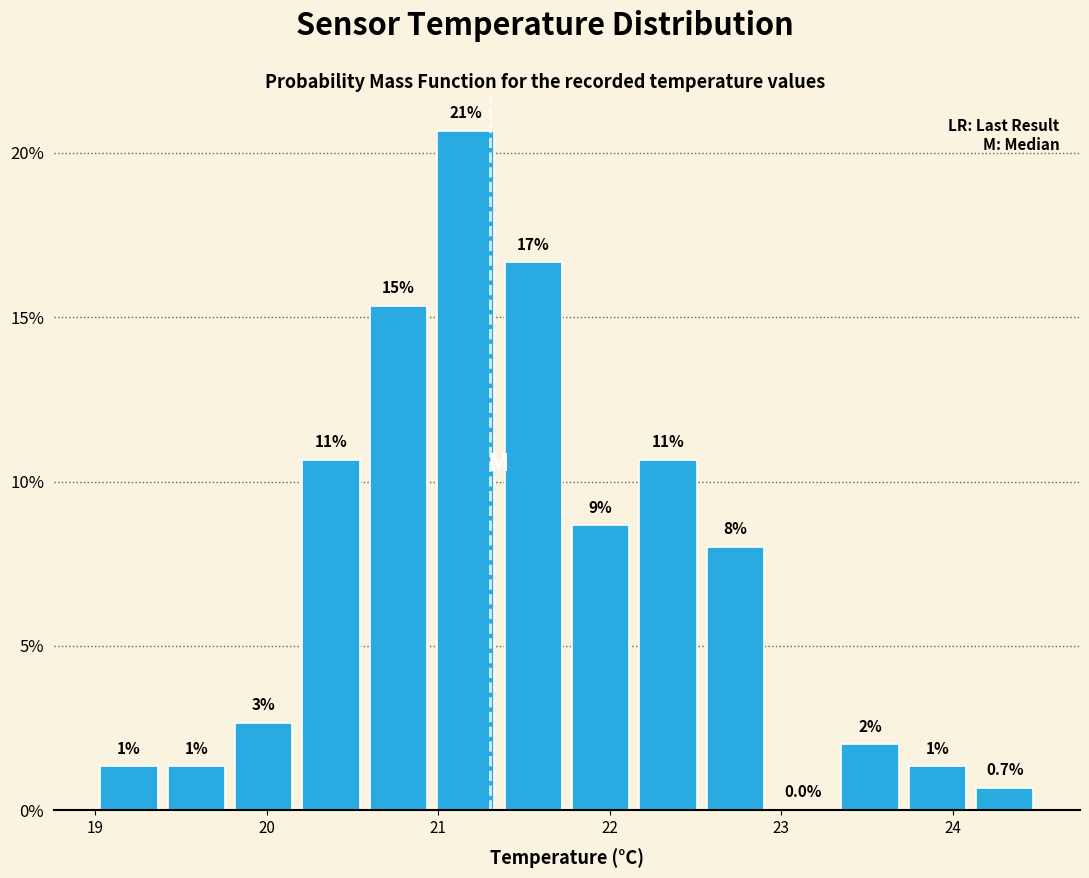

Read against the x-axis, roughly where is the centre of the tallest bar?

21.2